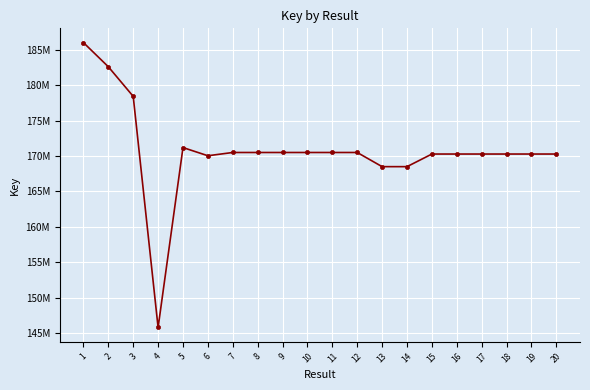

Reading left to right, what are all the values shown in this chart?

1=186035692	2=182621042	3=178436788	4=145777587	5=171201131	6=170044286	7=170505243	8=170505279	9=170505315	10=170505171	11=170505351	12=170505207	13=168503989	14=168503913	15=170286571	16=170286643	17=170286718	18=170286535	19=170286607	20=170286680